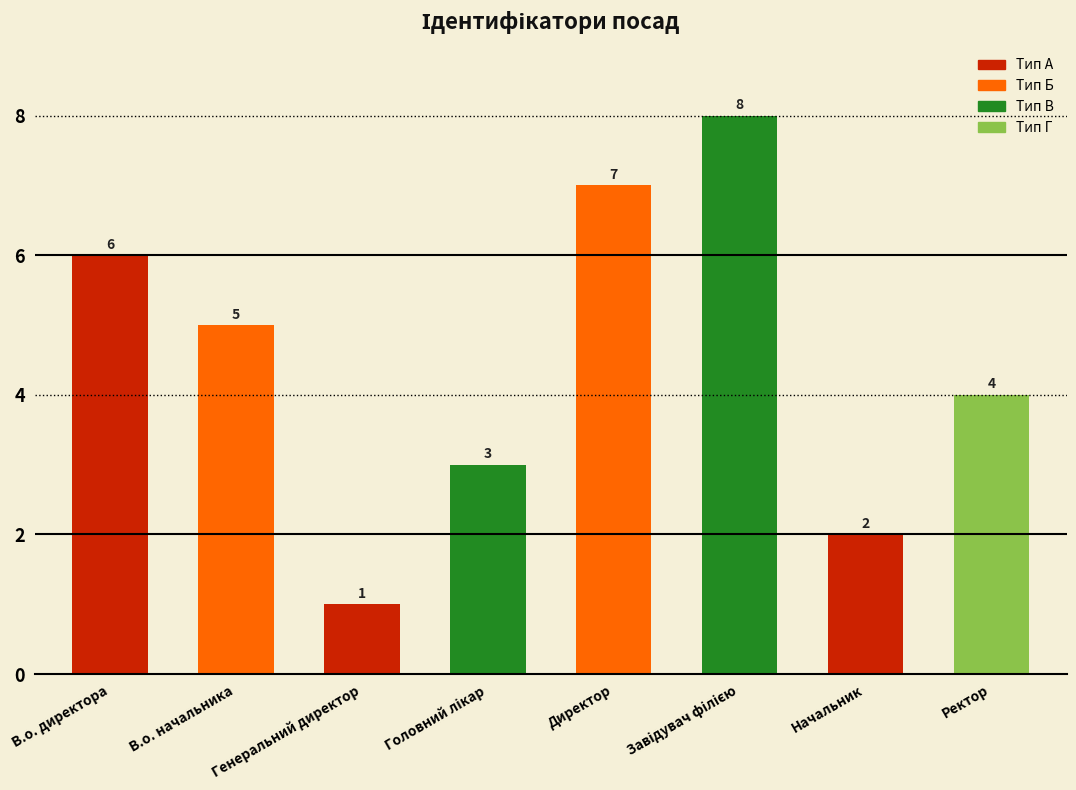

Which has a higher value, Ректор or Генеральний директор?

Ректор